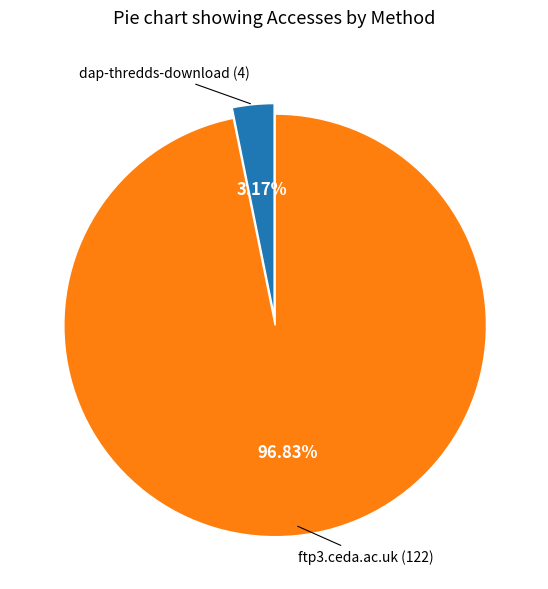

How many slices are in this pie chart?

2